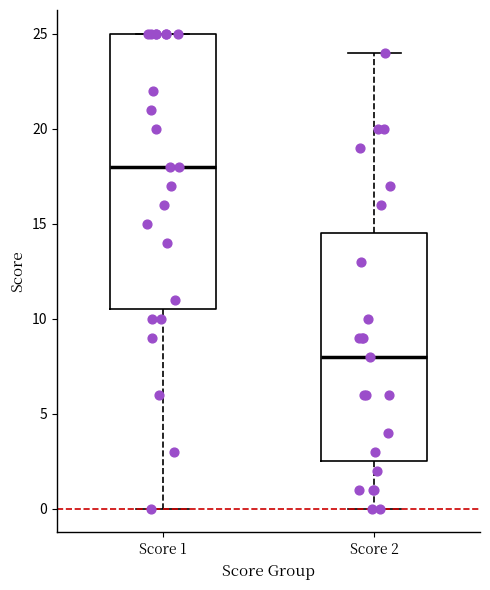

Which box is the tallest, from its lower edge to its upper edge?

Score 1